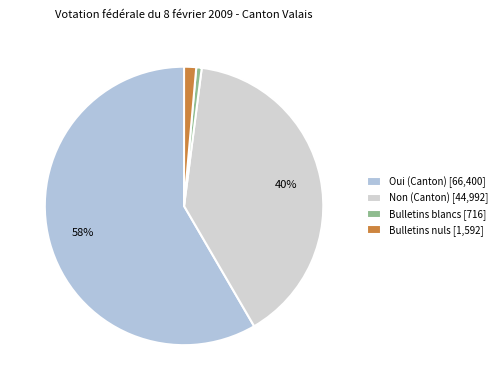

To the nearest percent, what portion does Bulletins blancs represent?

1%